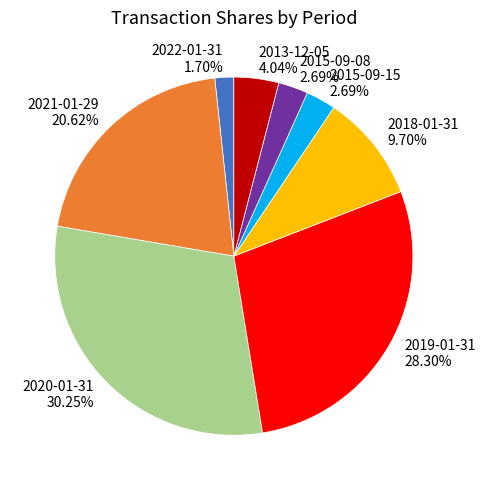

To the nearest percent, what is the combined percentage of 2020-01-31 and 2022-01-31?

32%